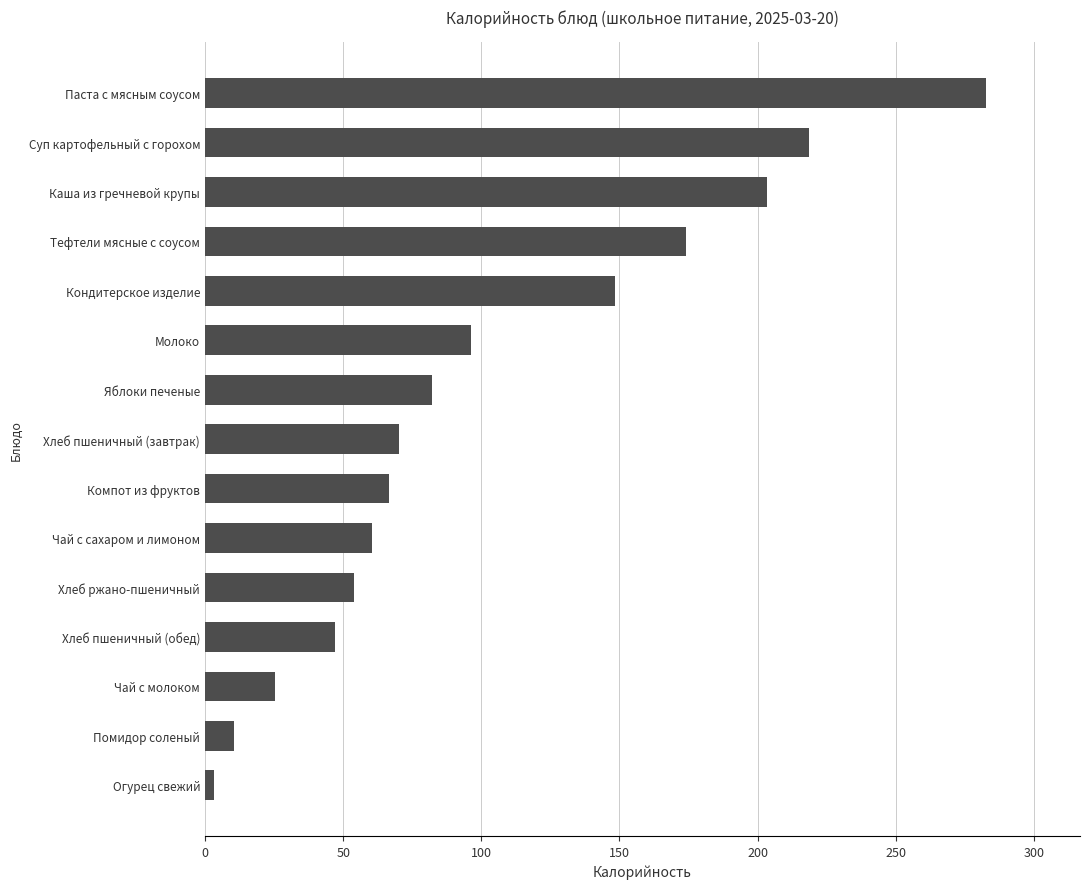

The chart shows a value of 64.9 at Молоко. True or false?

False